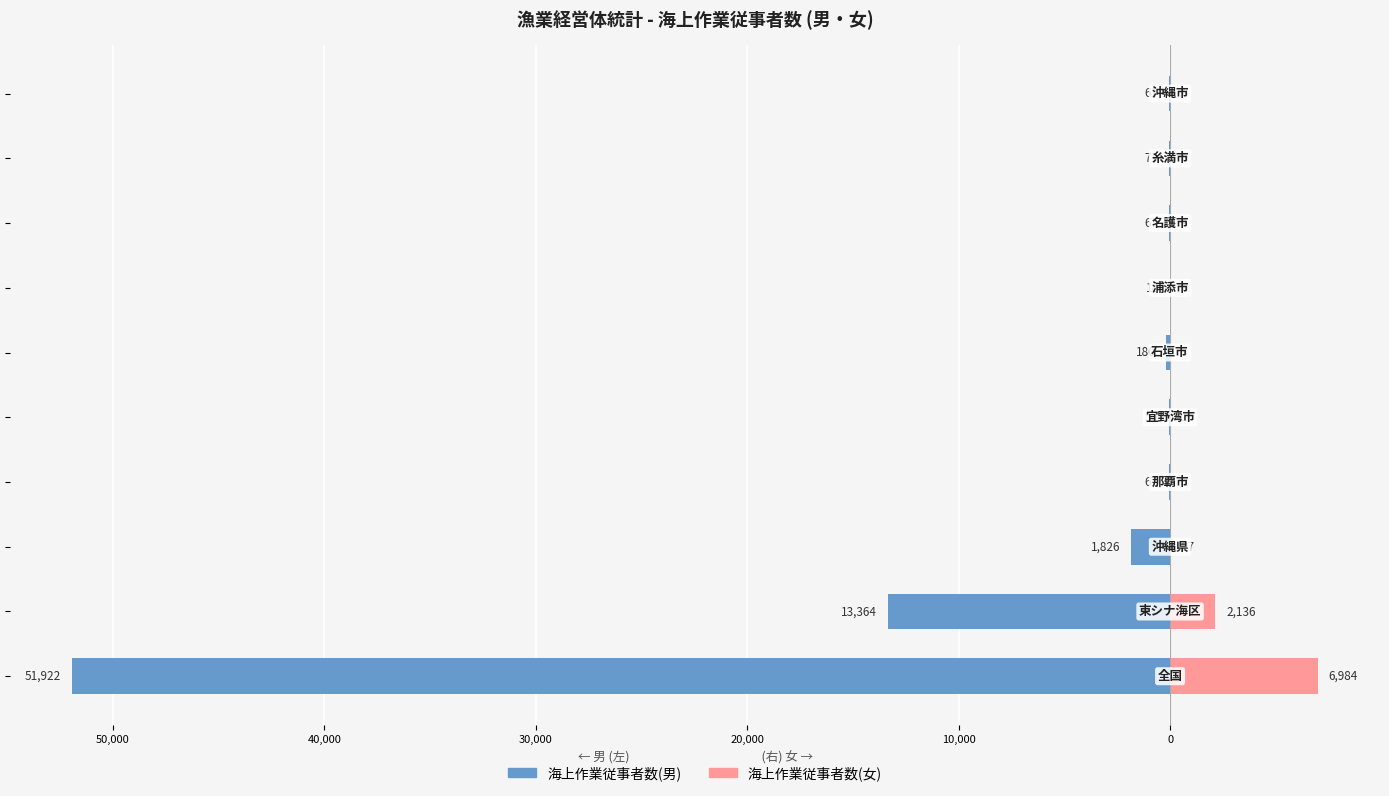

True or false: 海上作業従事者数(男) has a value of -18 at 0.

True